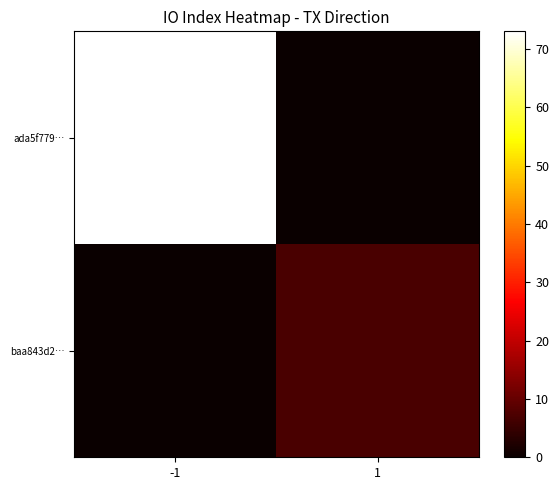

List the series in order of their peak value, highest first.

ada5f779…, baa843d2…